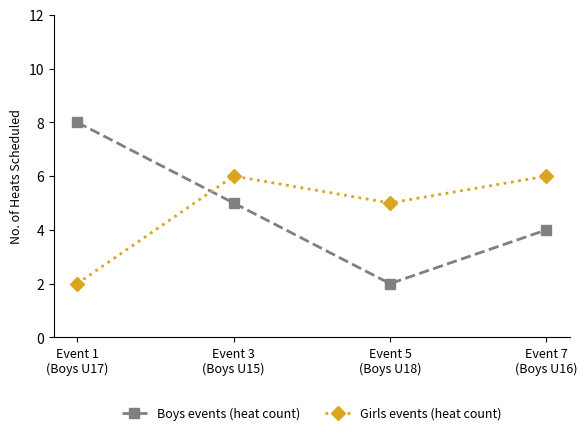

What is the label of the 2nd point from the left?

Event 3
(Boys U15)